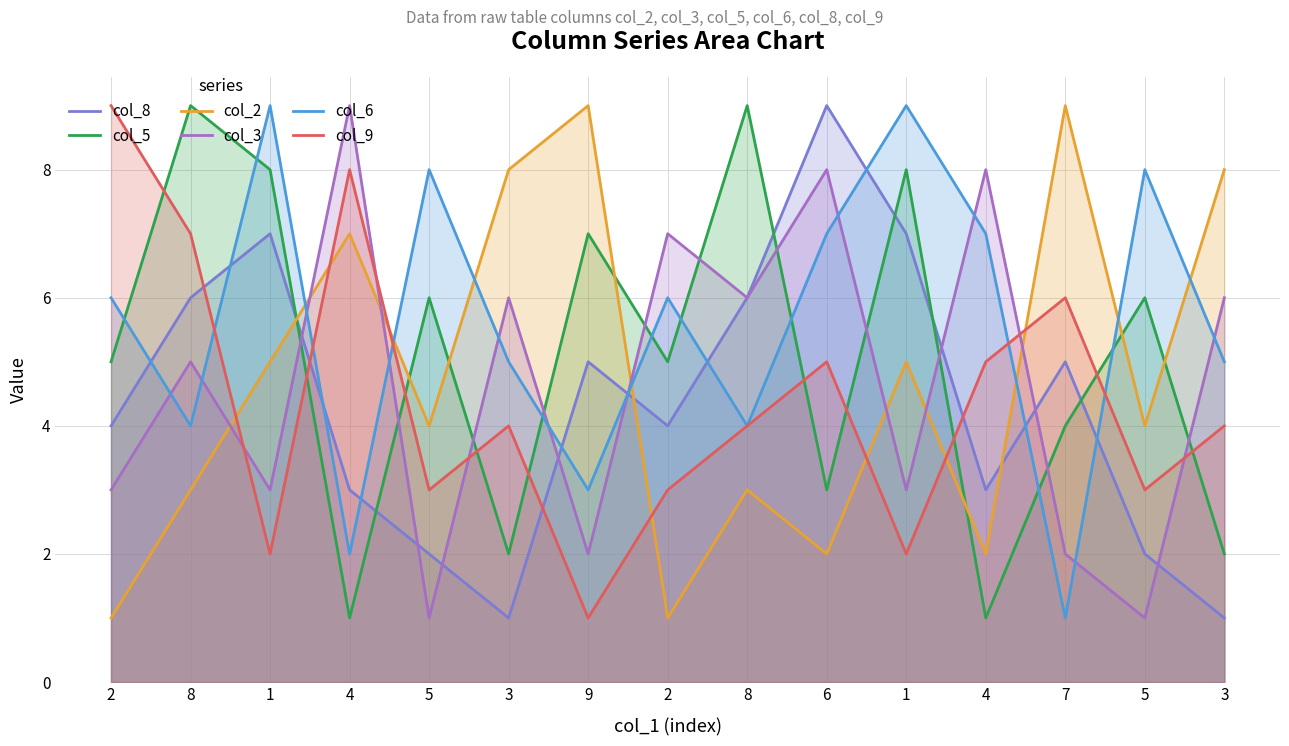

At which category does the chart reach its peak across all series?

6